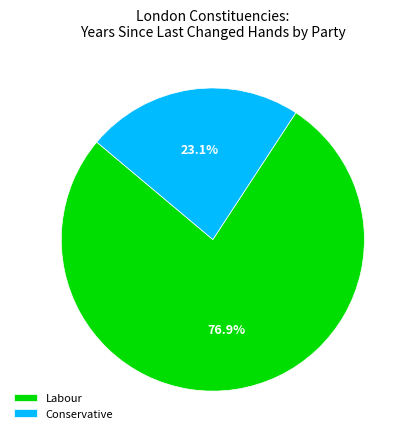

How many segments does this pie chart have?

2